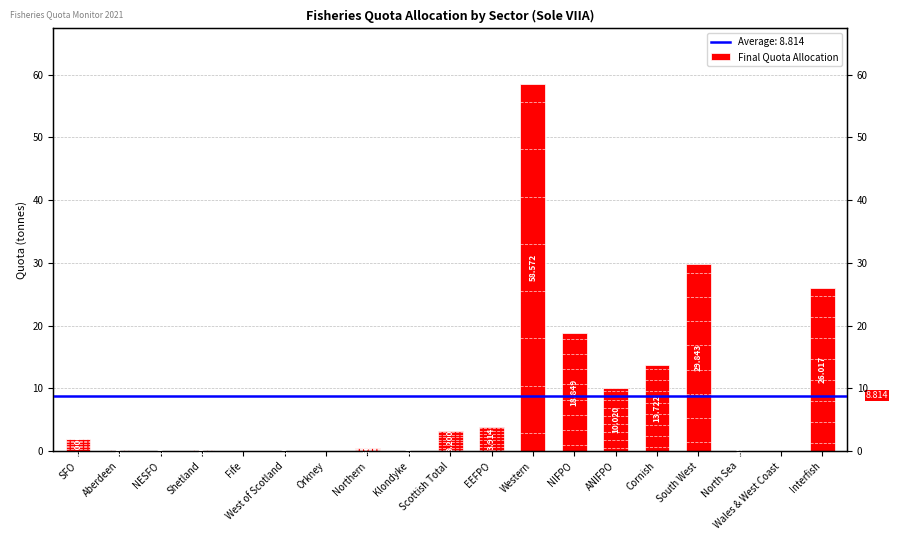

What is the average value?

8.8